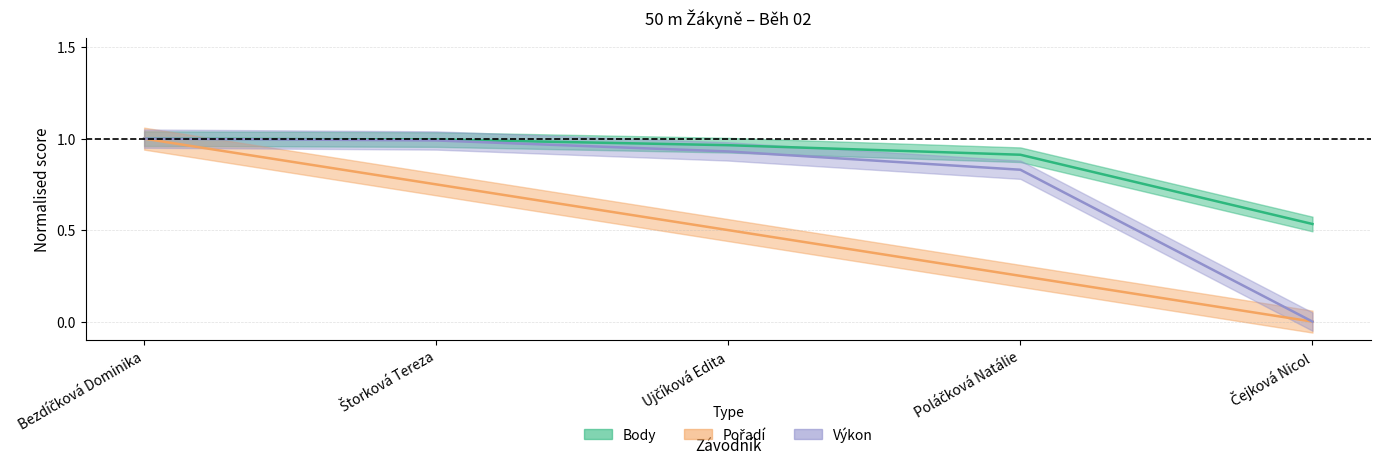

Rank the categories by Pořadí value from highest to lowest.

Bezdíčková Dominika, Štorková Tereza, Ujčíková Edita, Poláčková Natálie, Čejková Nicol